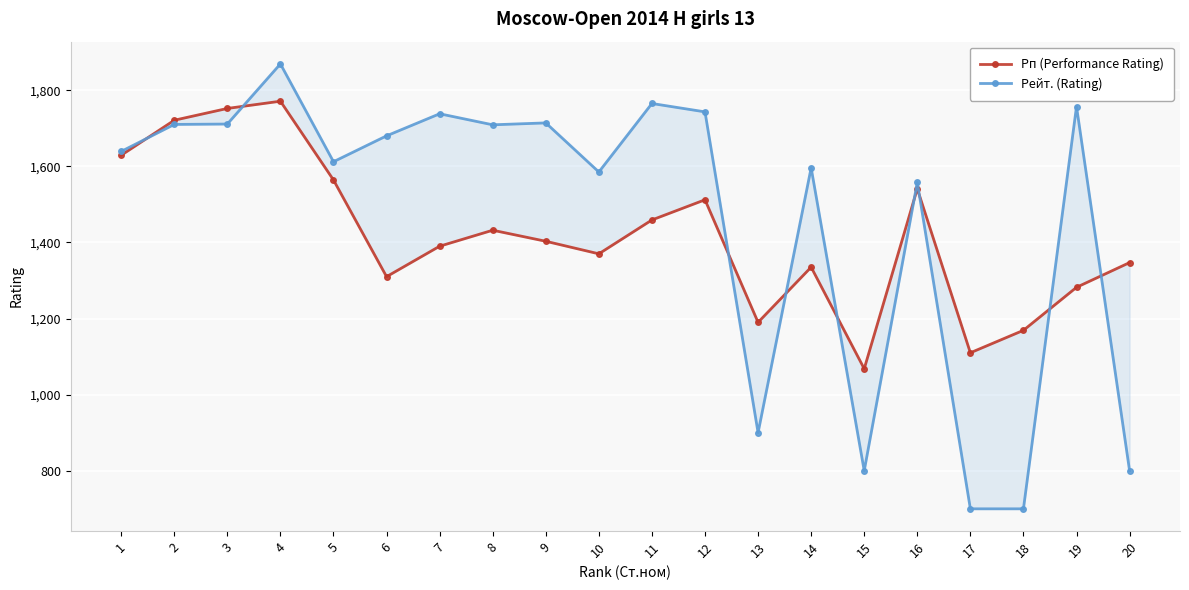

At how many categories does at least one series exceed 1401?

15